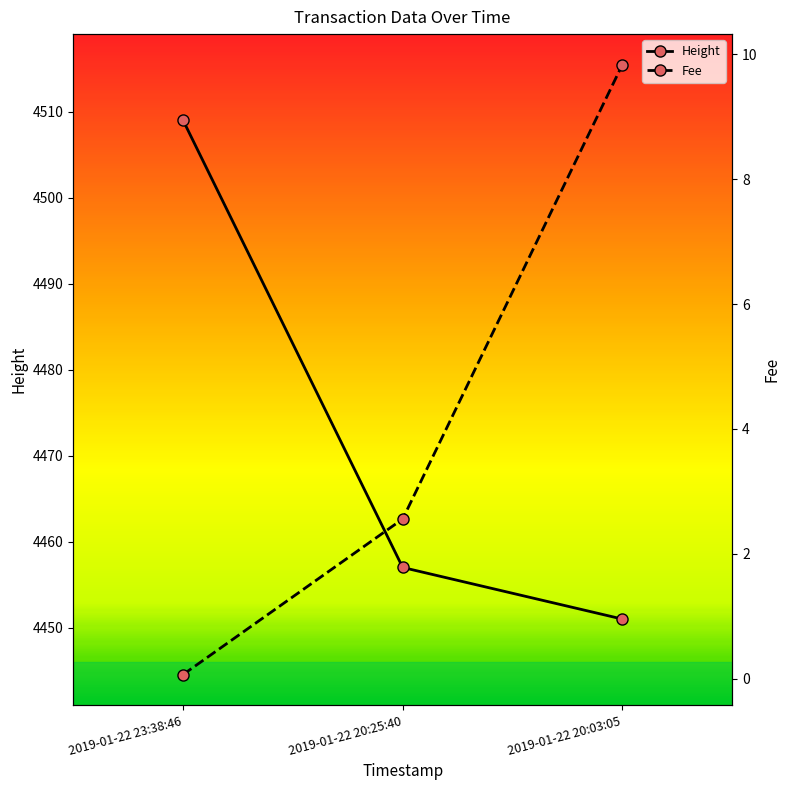

What is the difference between the highest and lowest values at 2019-01-22 20:25:40?

4454.4